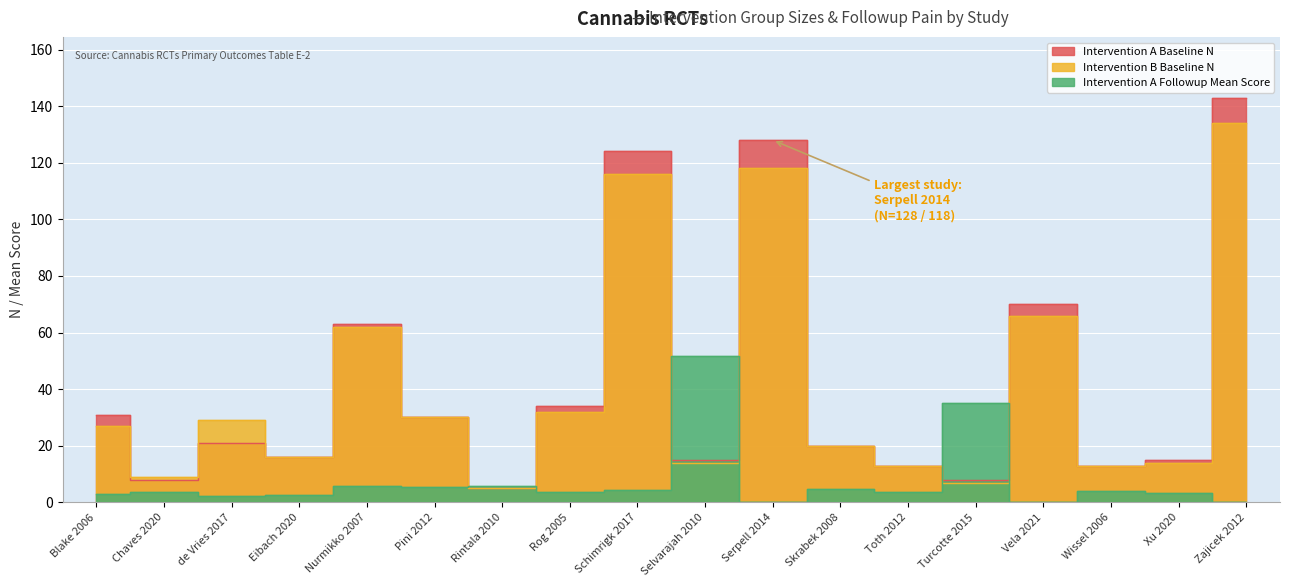

True or false: Intervention A Followup Mean has a value of 5.8 at Nurmikko 2007.

True